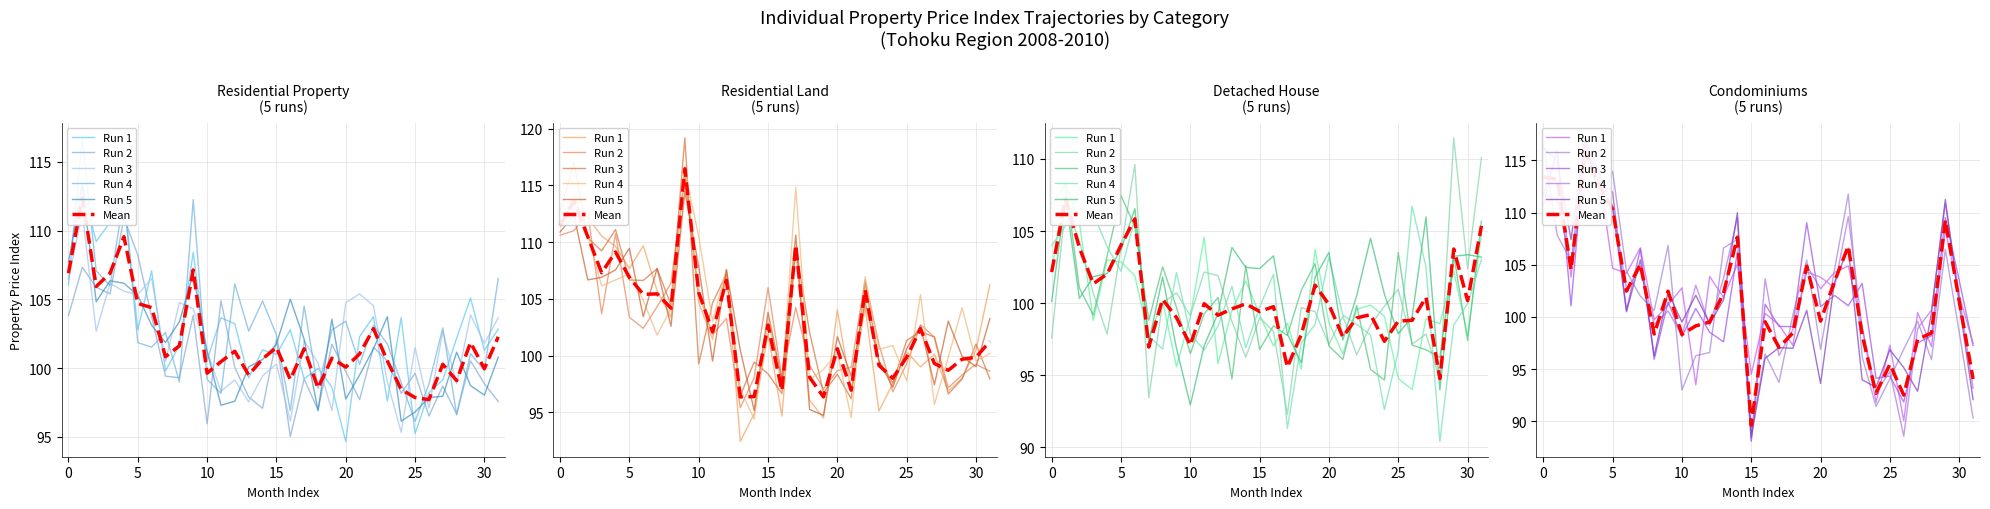

What is the average value of the Run 2 series?

101.5